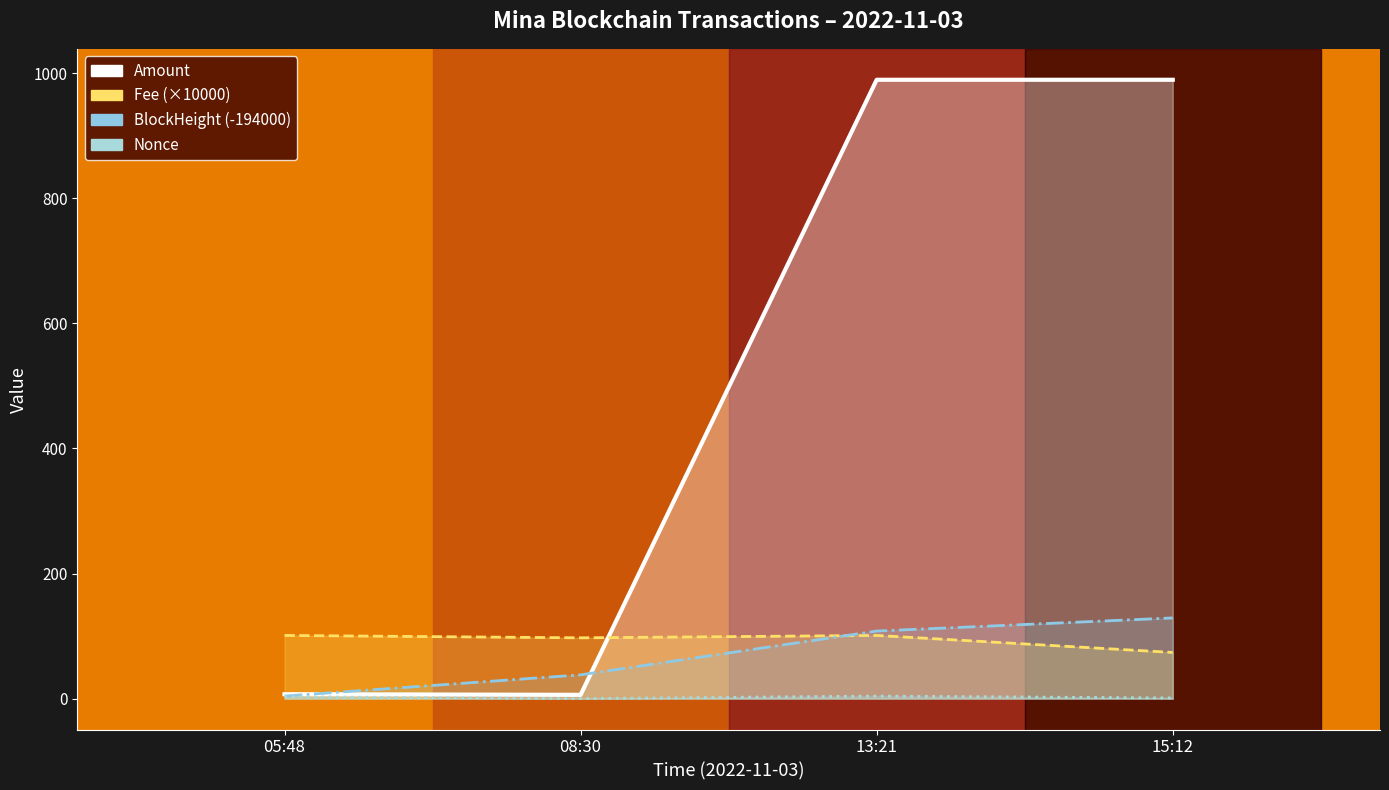

What is the value of the Fee point at the 2nd from the left?

97.2